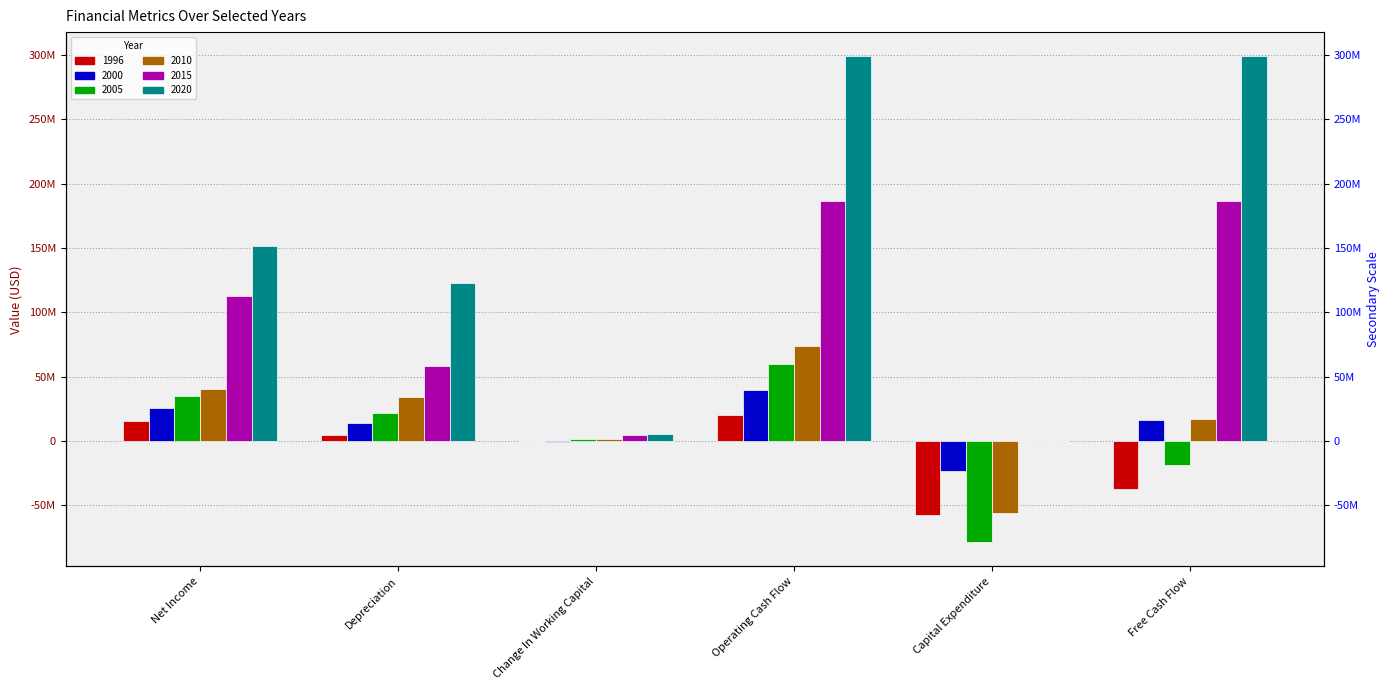

The value of 2005 at Depreciation is 22012000. True or false?

True